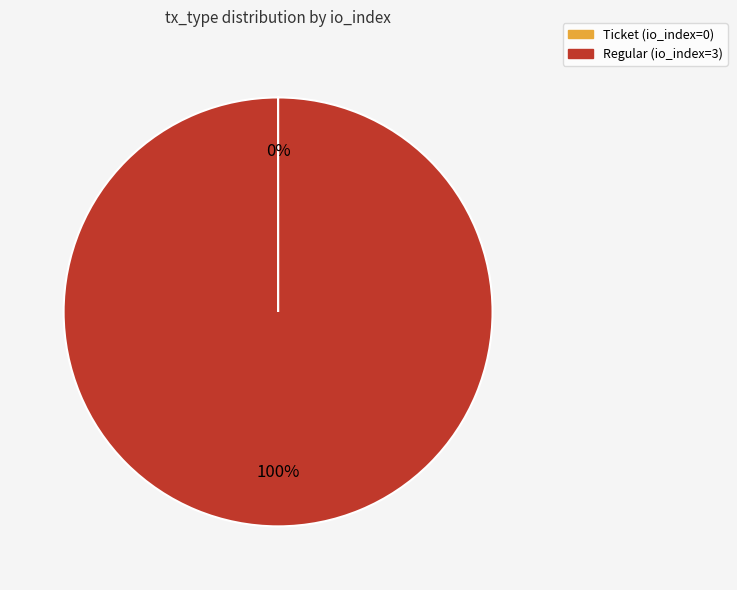

Is it true that Regular is 100% of the pie?

True